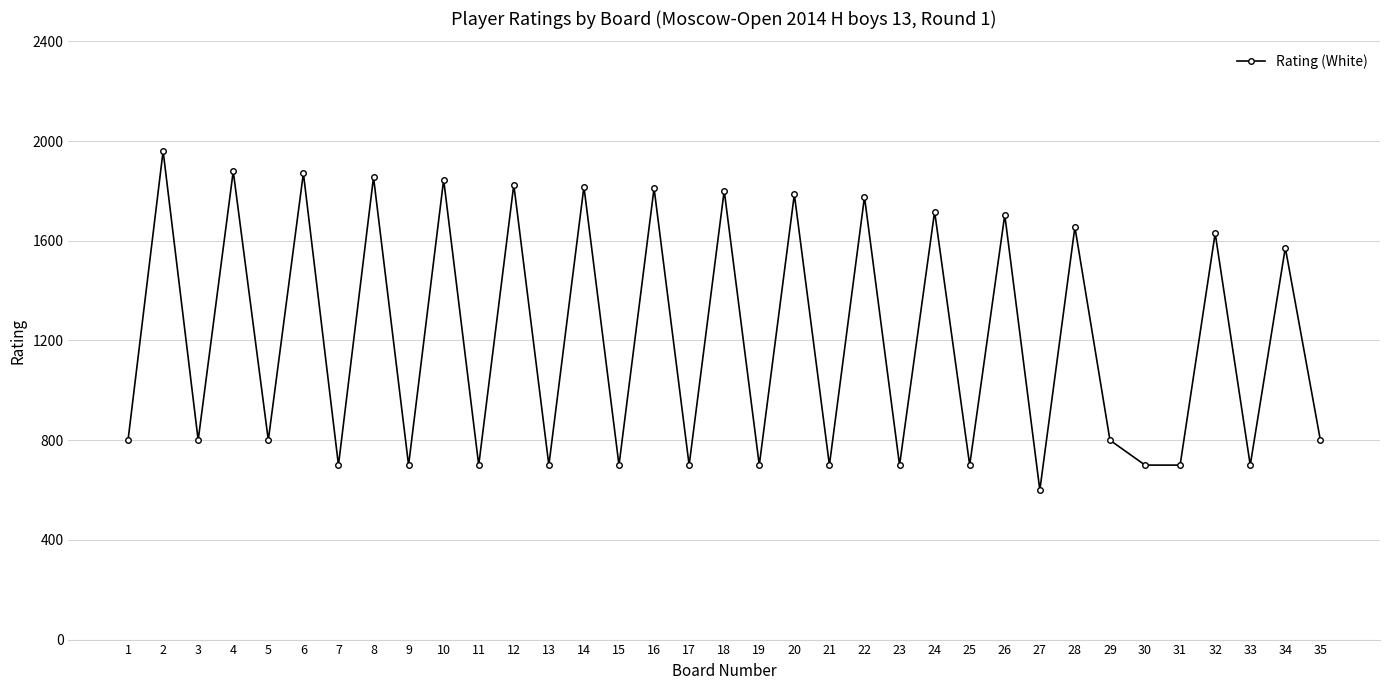

Where is the data nearest to the value 1280?

34